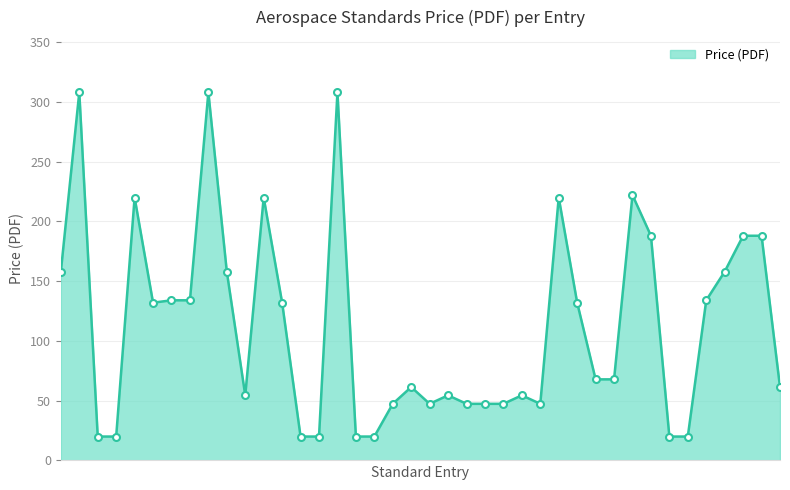

How many series are shown in this chart?

1